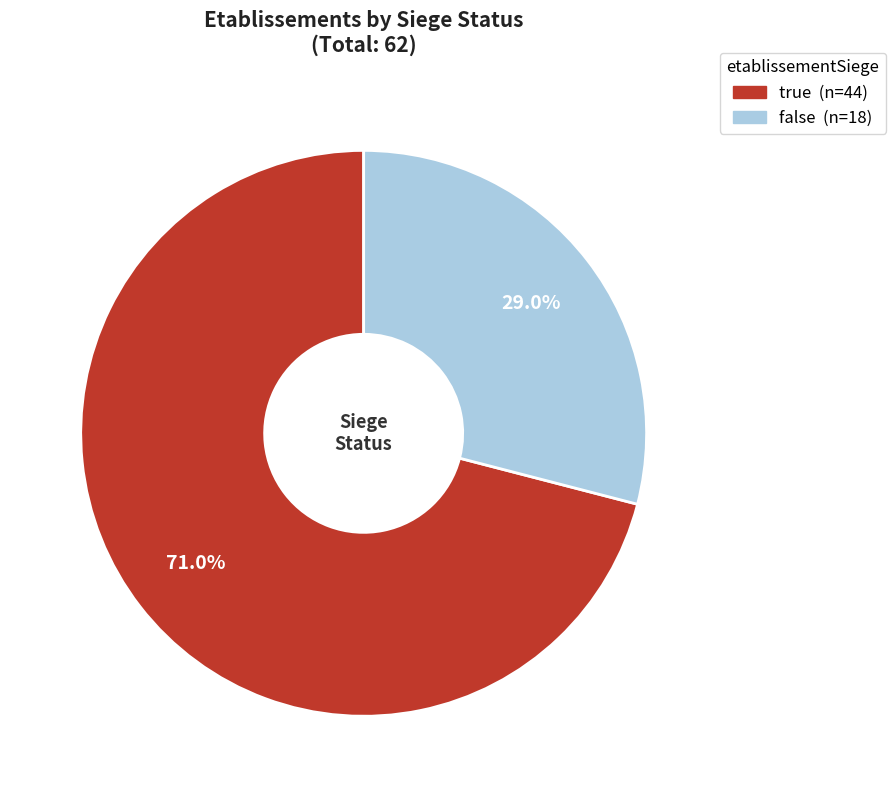

How much of the chart is everything except false?

71.0%